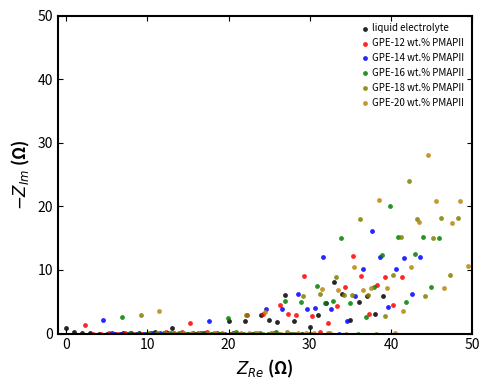

Which series has the widest spread of Y values?

GPE-20 wt.% PMAPII